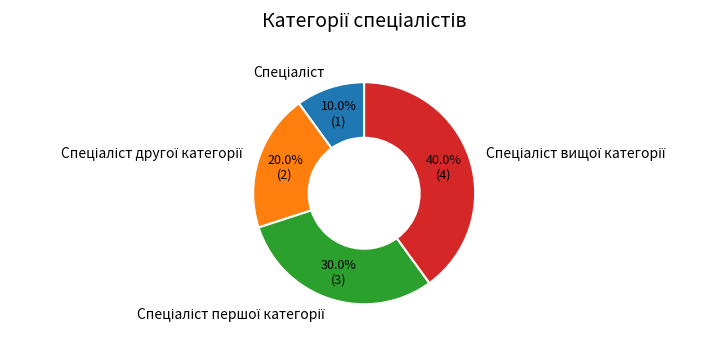

Is there any slice that represents more than half of the pie?

No